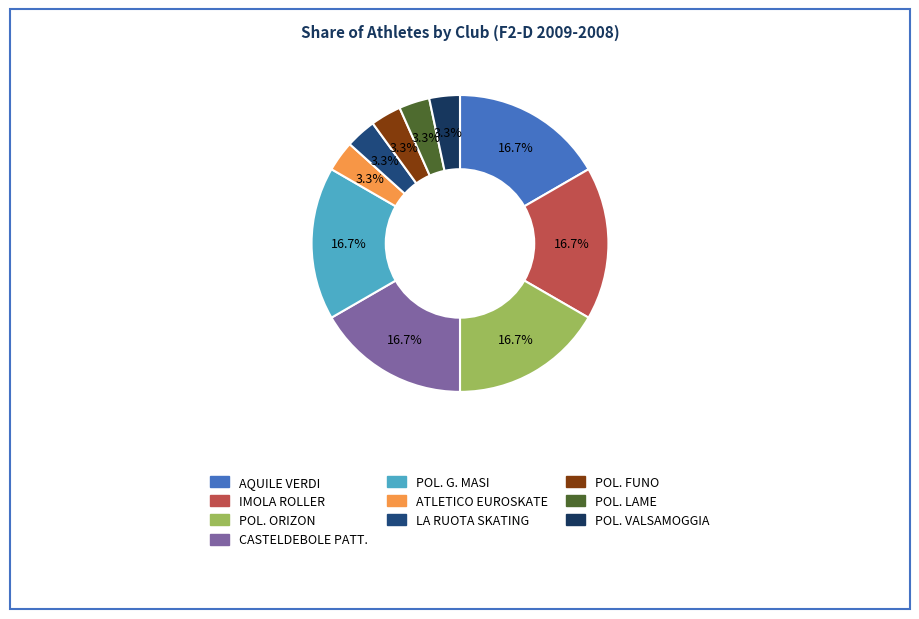

Does POL. G. MASI account for over 50% of the chart?

No